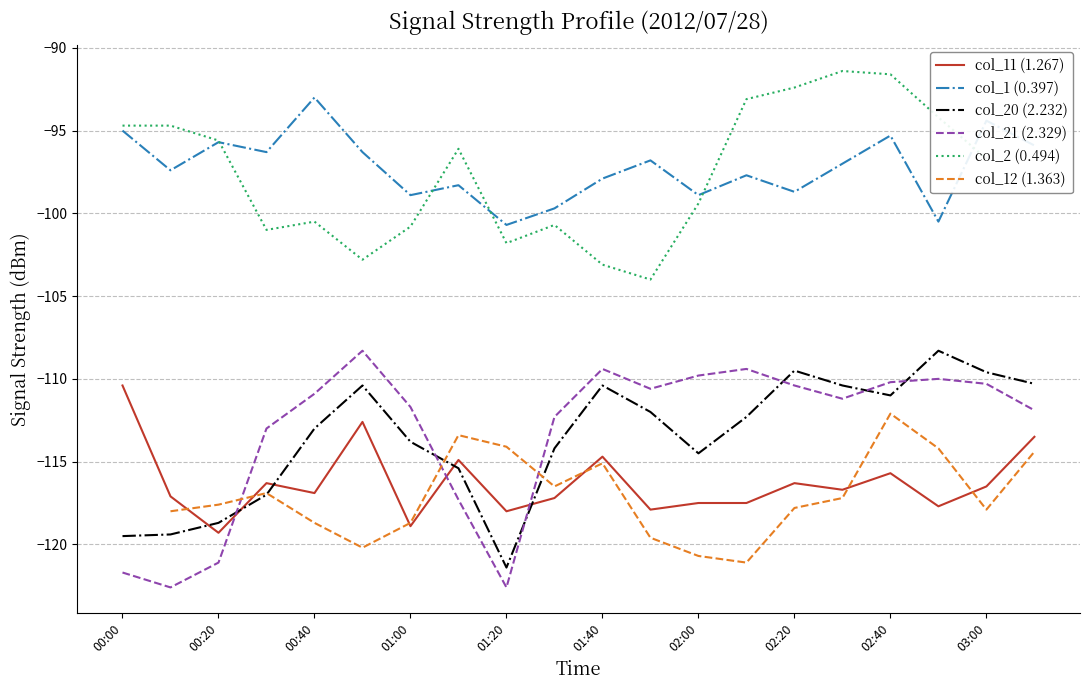

The col_11 (1.267) series shows -117.9 at 11. True or false?

True